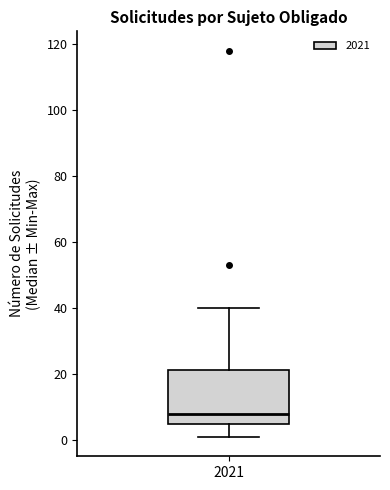

Read this box plot against the y-axis: the position of the median line, the range covered by the box, and the ends of both whiskers. The values are not printed on the chart, so give them approximately, as read against the axis.

median 8, box 6 to 22, whiskers 2 to 40